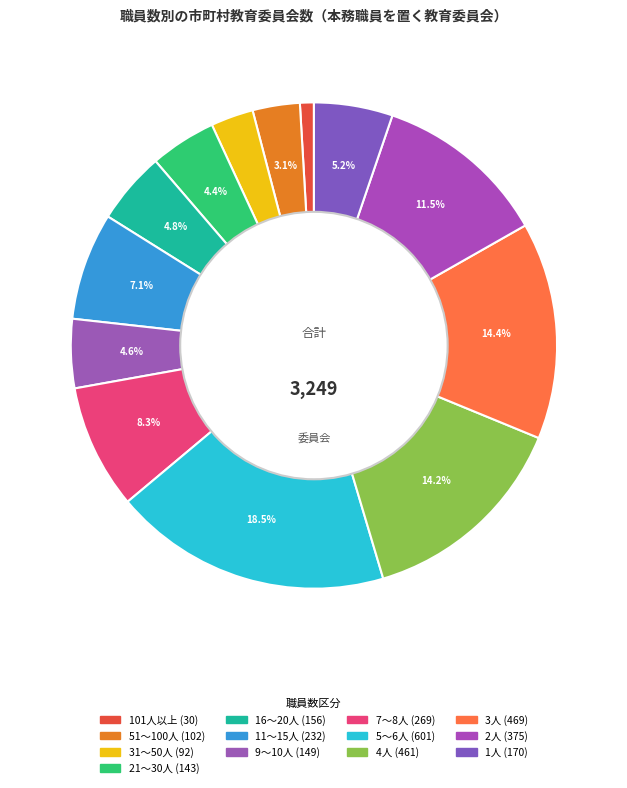

How much of the chart is everything except 51～100人?

96.9%